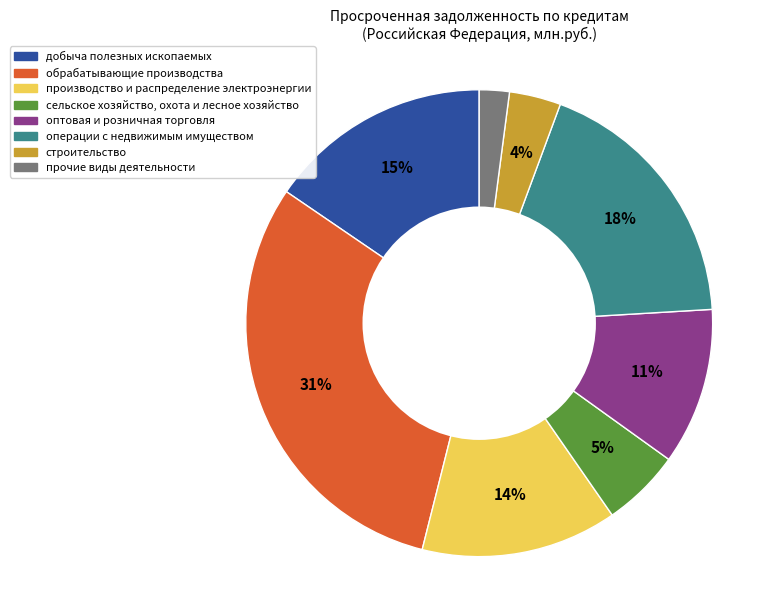

How many segments does this pie chart have?

8